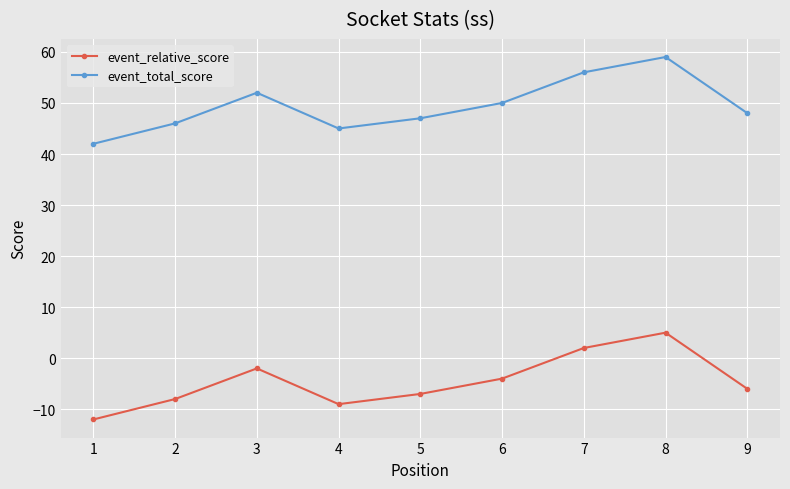

List the labels in order of event_relative_score value, largest first.

8, 7, 3, 6, 9, 5, 2, 4, 1